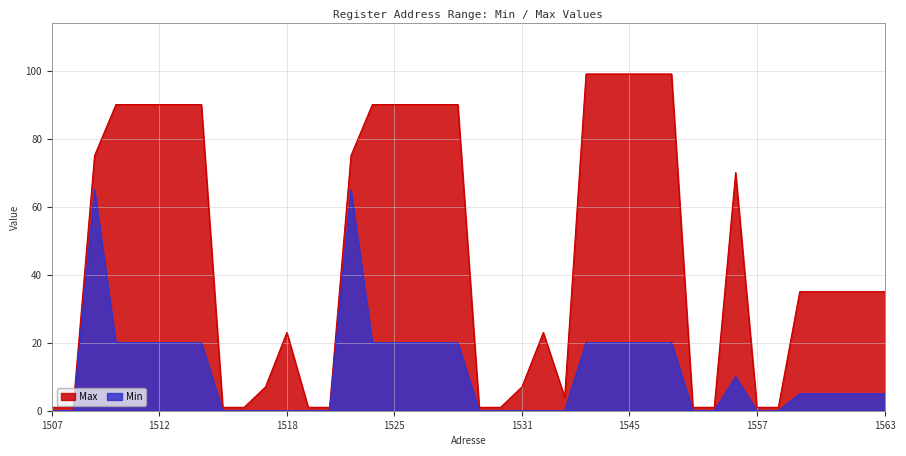

Reading right to left, list all the values displayed in this chart.

Max: 35	35	35	35	35	1	1	70	1	1	99	99	99	99	99	4	23	7	1	1	90	90	90	90	90	75	1	1	23	7	1	1	90	90	90	90	90	75	1	1
Min: 5	5	5	5	5	0	0	10	0	0	20	20	20	20	20	0	0	0	0	0	20	20	20	20	20	65	0	0	0	0	0	0	20	20	20	20	20	65	0	0